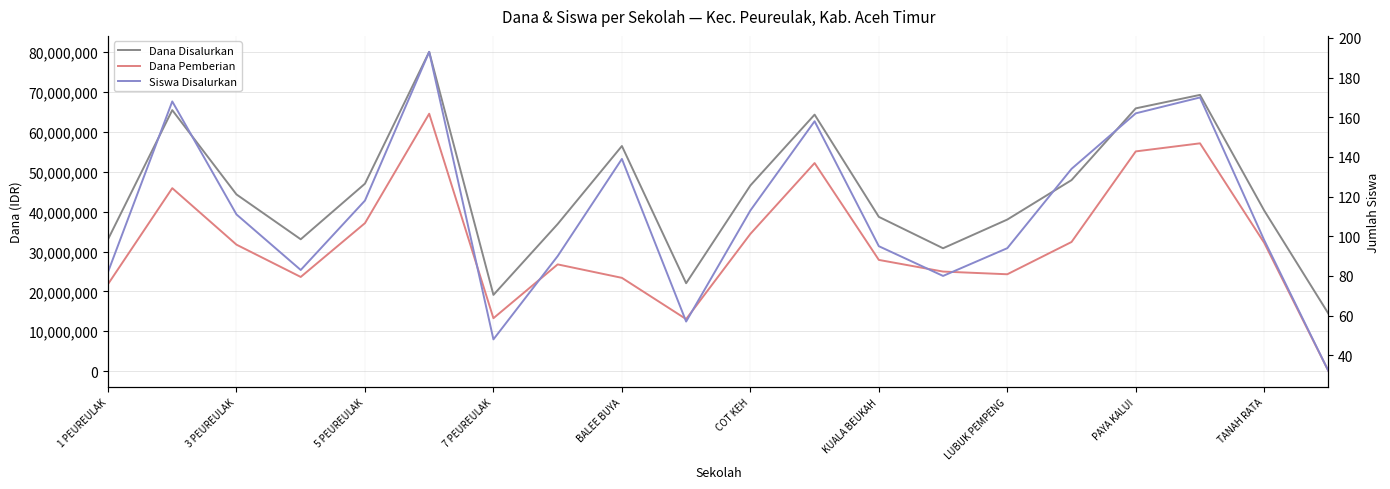

What is the sum of all Siswa Disalurkan values?

2225